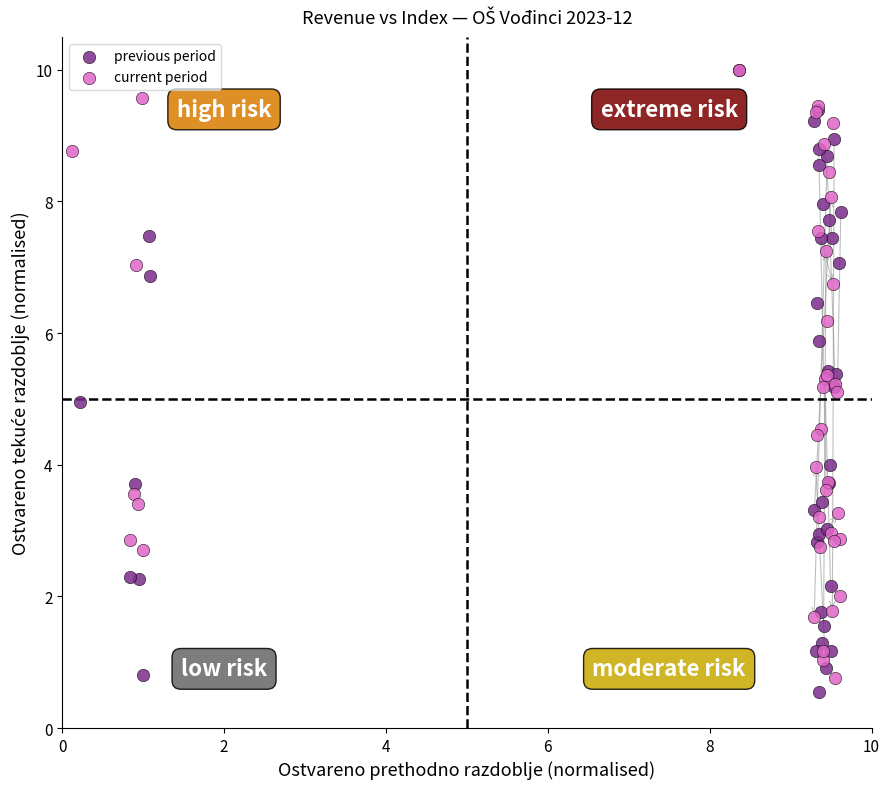

Which series reaches the minimum Y coordinate?

previous period